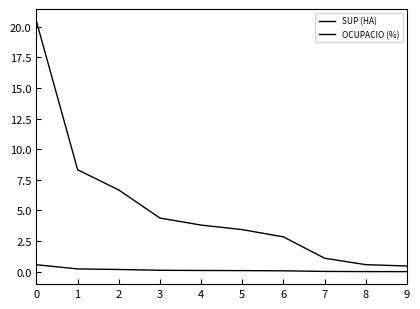

What is the value of the OCUPACIO (%) point at the 6th from the left?

0.1